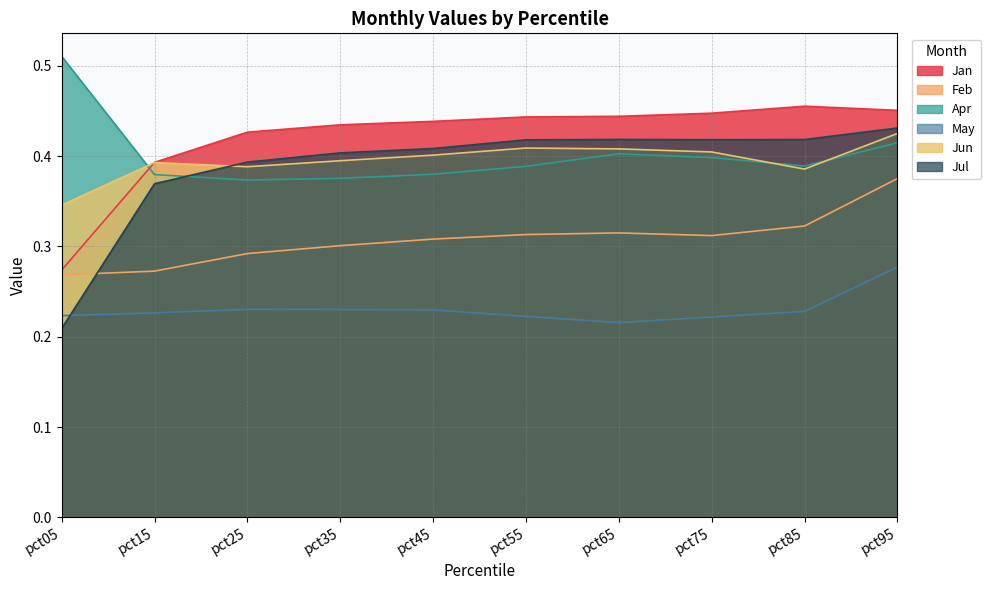

What is the highest value of the Jul series?

0.4